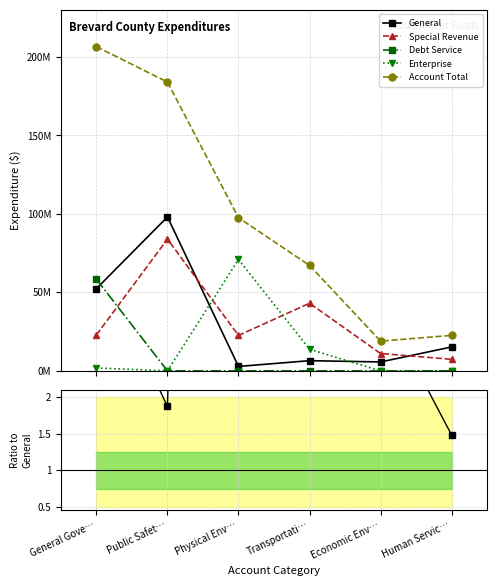

How many data points in Special Revenue are above 22922962?

2